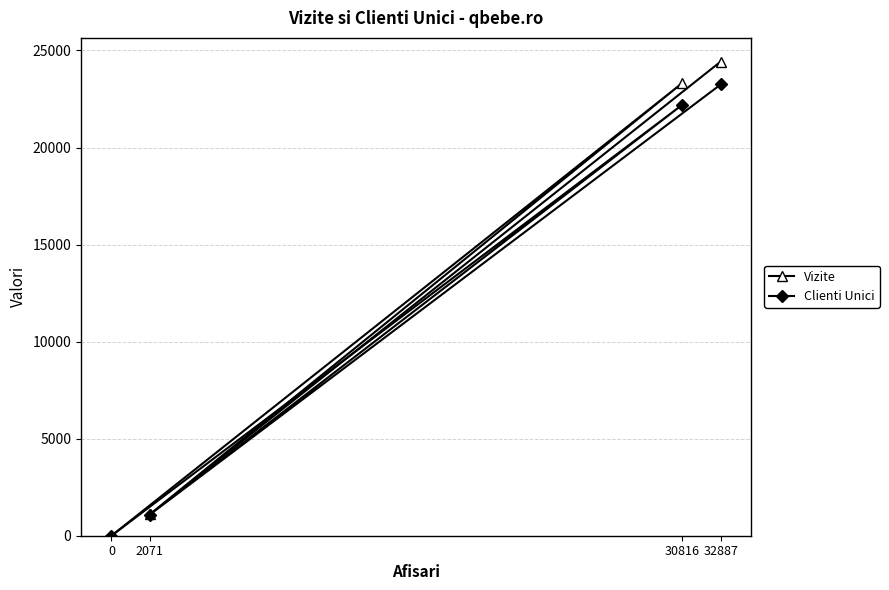

True or false: Clienti Unici and Vizite intersect in this chart.

False